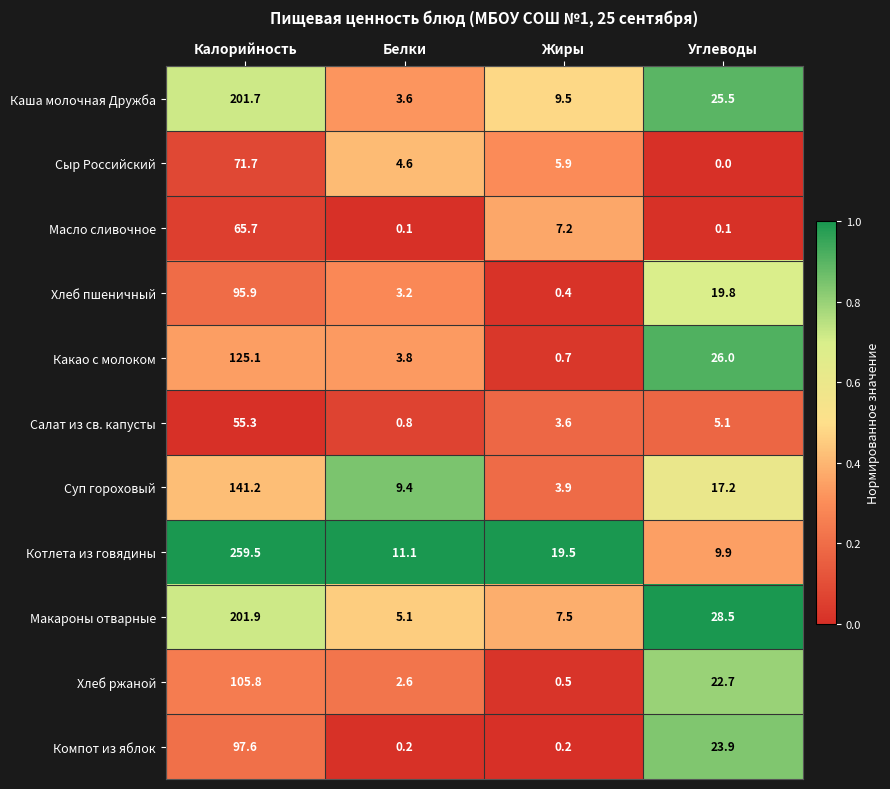

What is the sum of all Сыр Российский values?

82.2